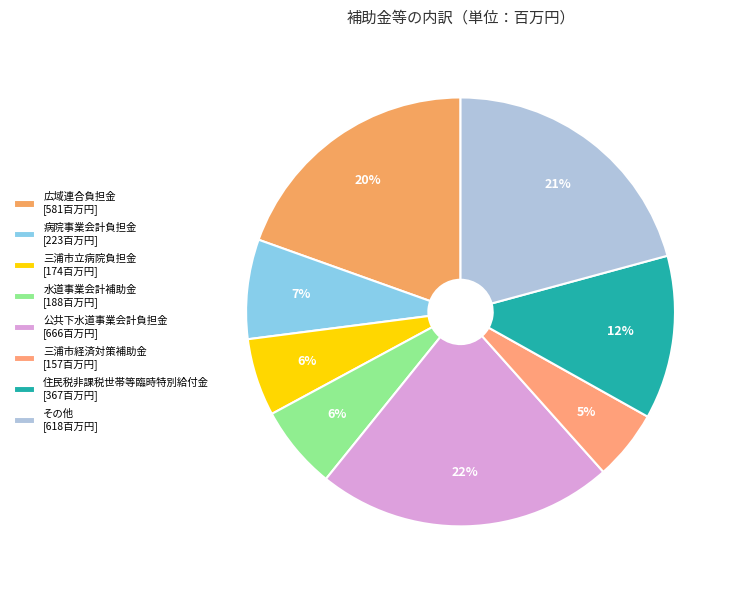

How many segments does this pie chart have?

8